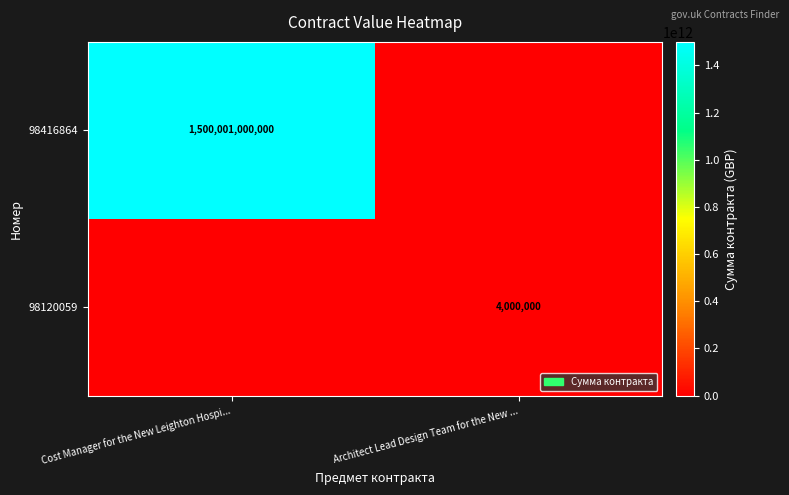

True or false: 98416864 has a value of 2043786989006 at Cost Manager for the New Leighton Hospi....

False